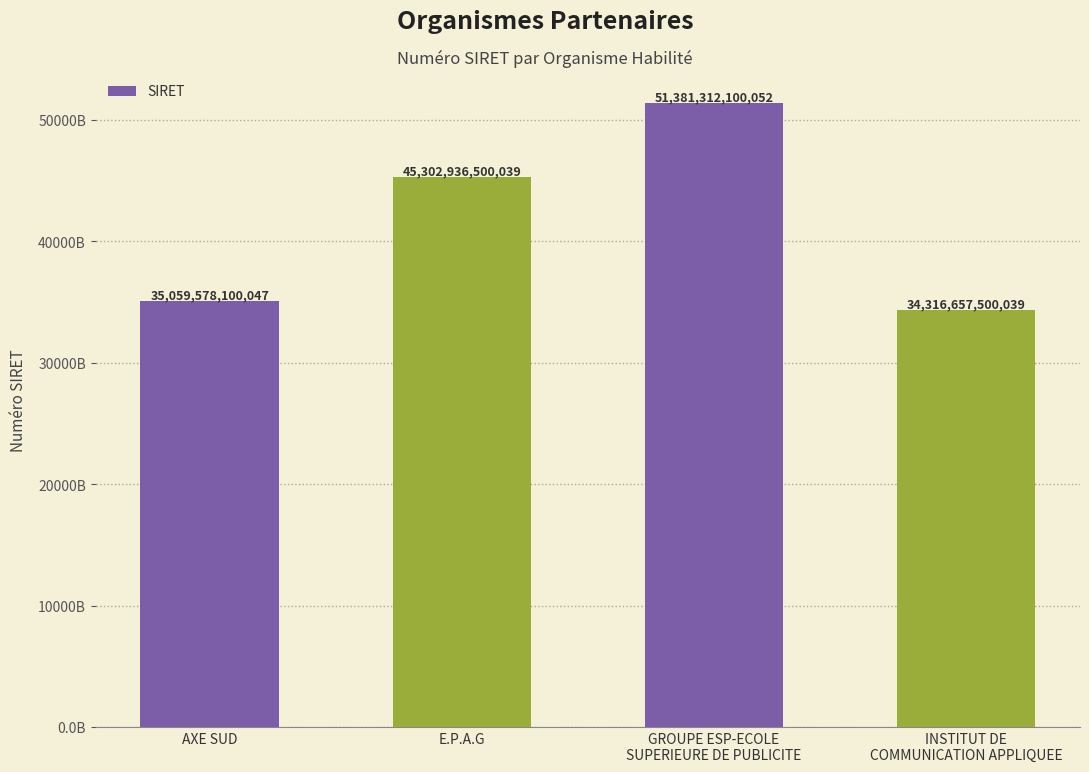

What is the difference between the maximum and minimum values?

17064654600013